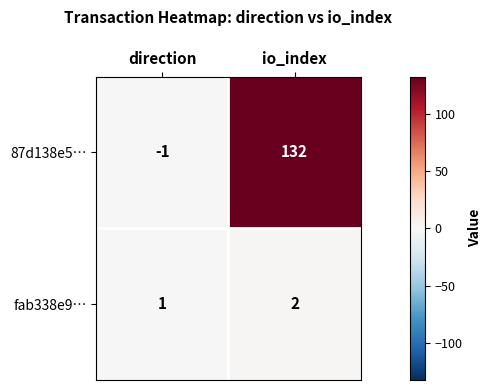

Reading left to right, list all the values displayed in this chart.

87d138e5…: direction=-1	io_index=132
fab338e9…: direction=1	io_index=2